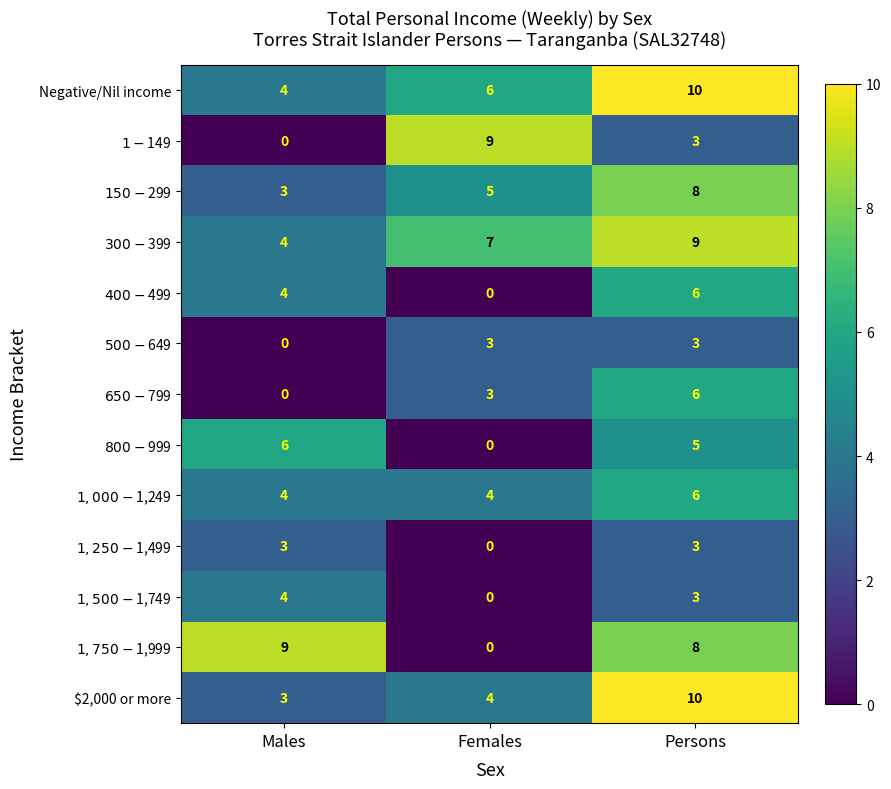

The value of $2,000 or more at Females is 2. True or false?

False